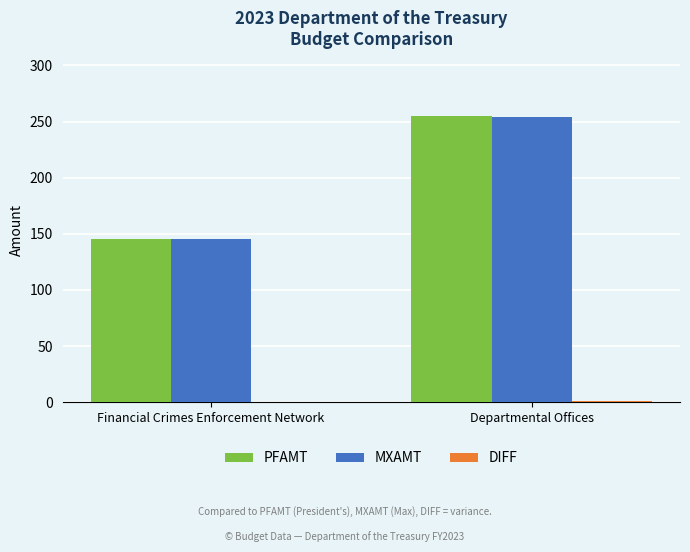

What is the approximate value of MXAMT at Departmental Offices, to the nearest 50?

250